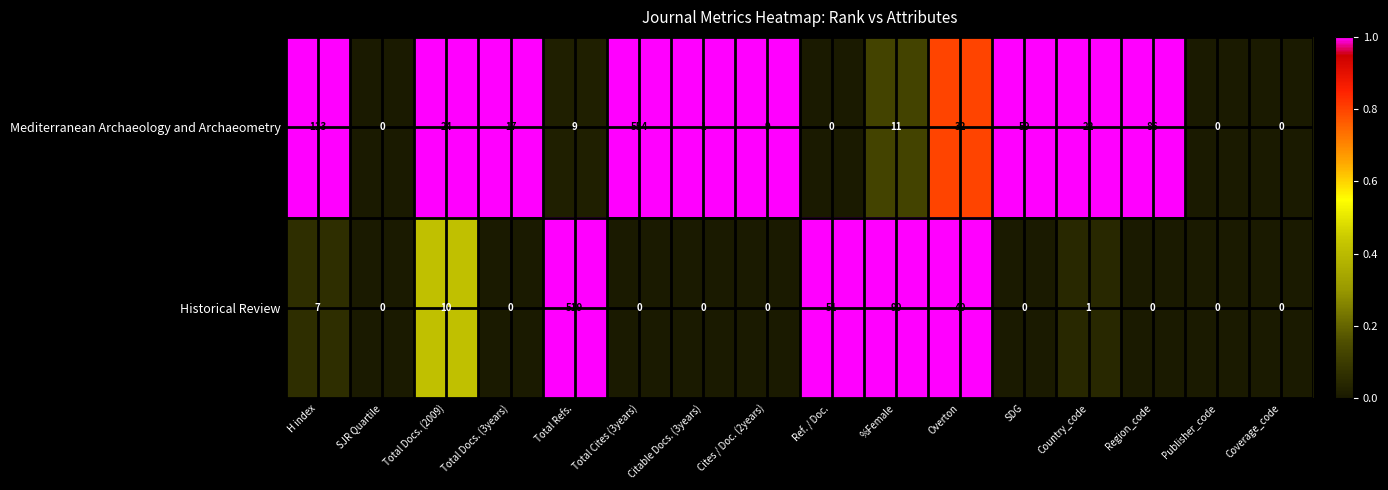

What is the total value across all series at Total Cites (3years)?

554